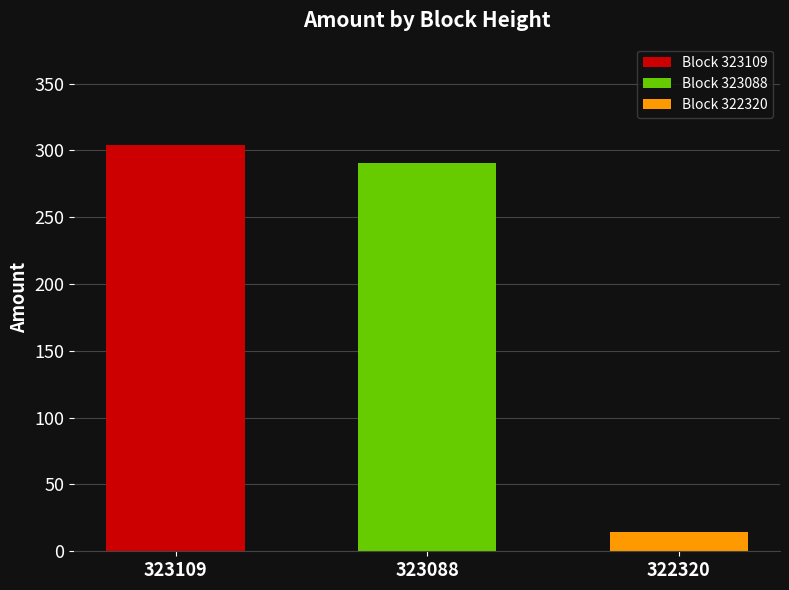

Count the number of categories in the chart.

3